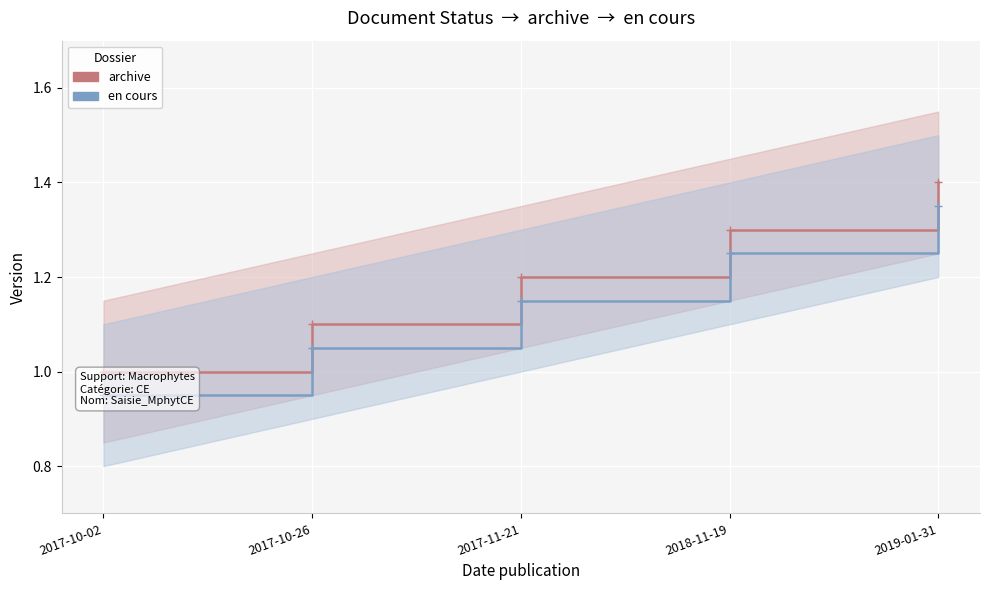

At which label does en cours first exceed 1?

2017-10-26